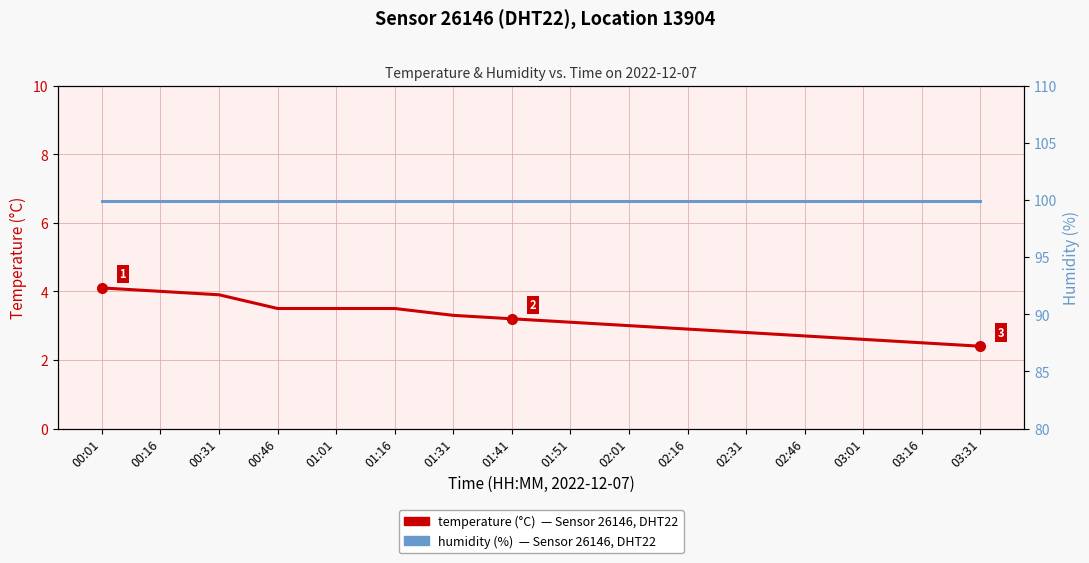

Reading left to right, extract all data points from this chart.

temperature: 4.1	4.0	3.9	3.5	3.5	3.5	3.3	3.2	3.1	3.0	2.9	2.8	2.7	2.6	2.5	2.4
humidity: 99.9	99.9	99.9	99.9	99.9	99.9	99.9	99.9	99.9	99.9	99.9	99.9	99.9	99.9	99.9	99.9